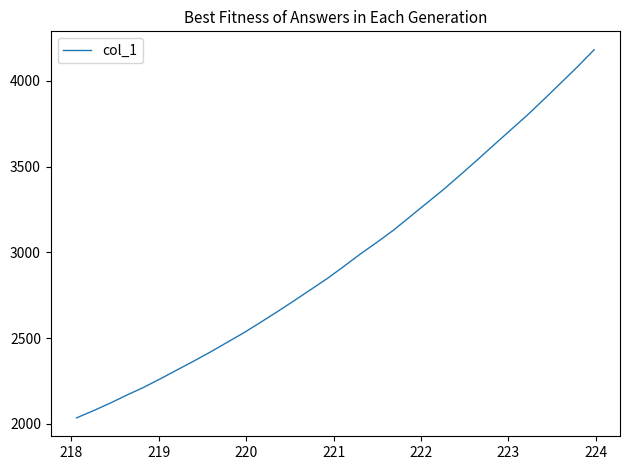

What is the difference between the maximum and minimum values?

2145.2